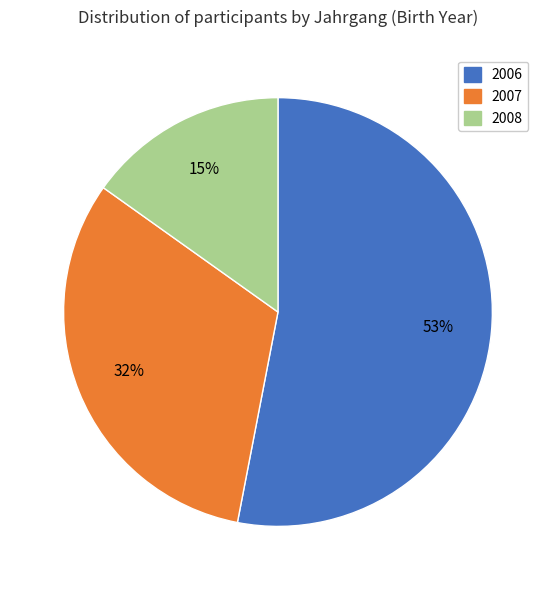

Does any single category account for the majority?

Yes